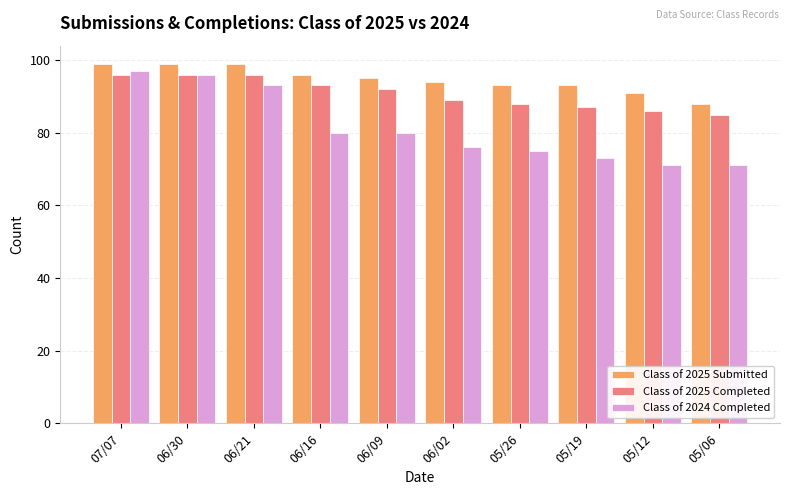

Which series has the largest total across all categories?

Class of 2025 Submitted